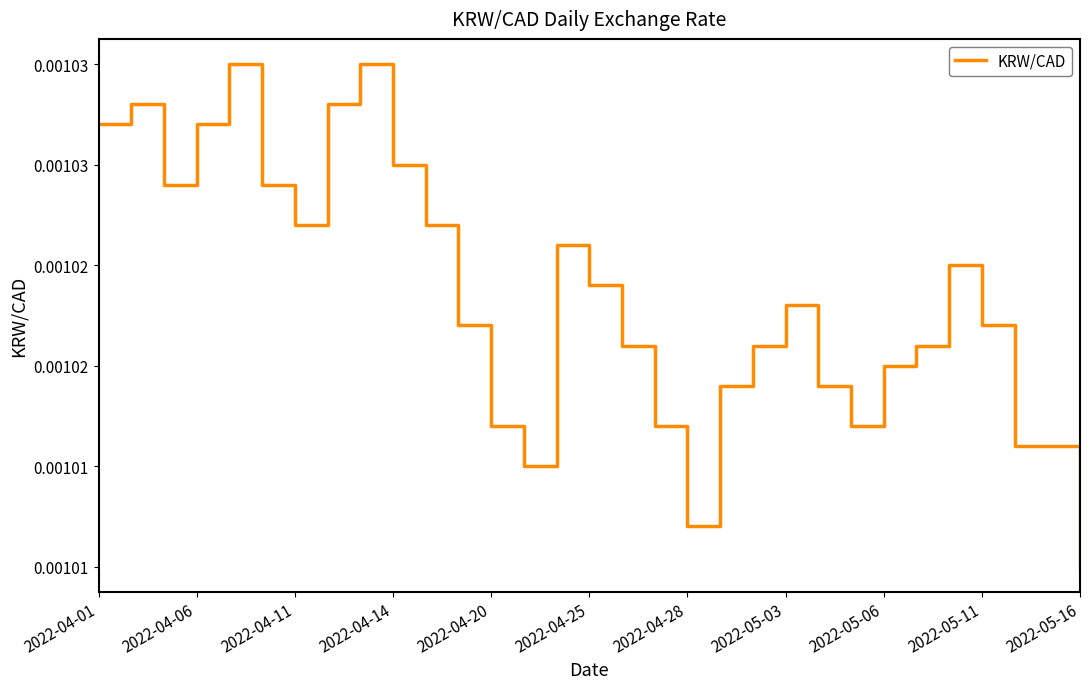

True or false: there are more than 1 points higher than both neighbors.

True